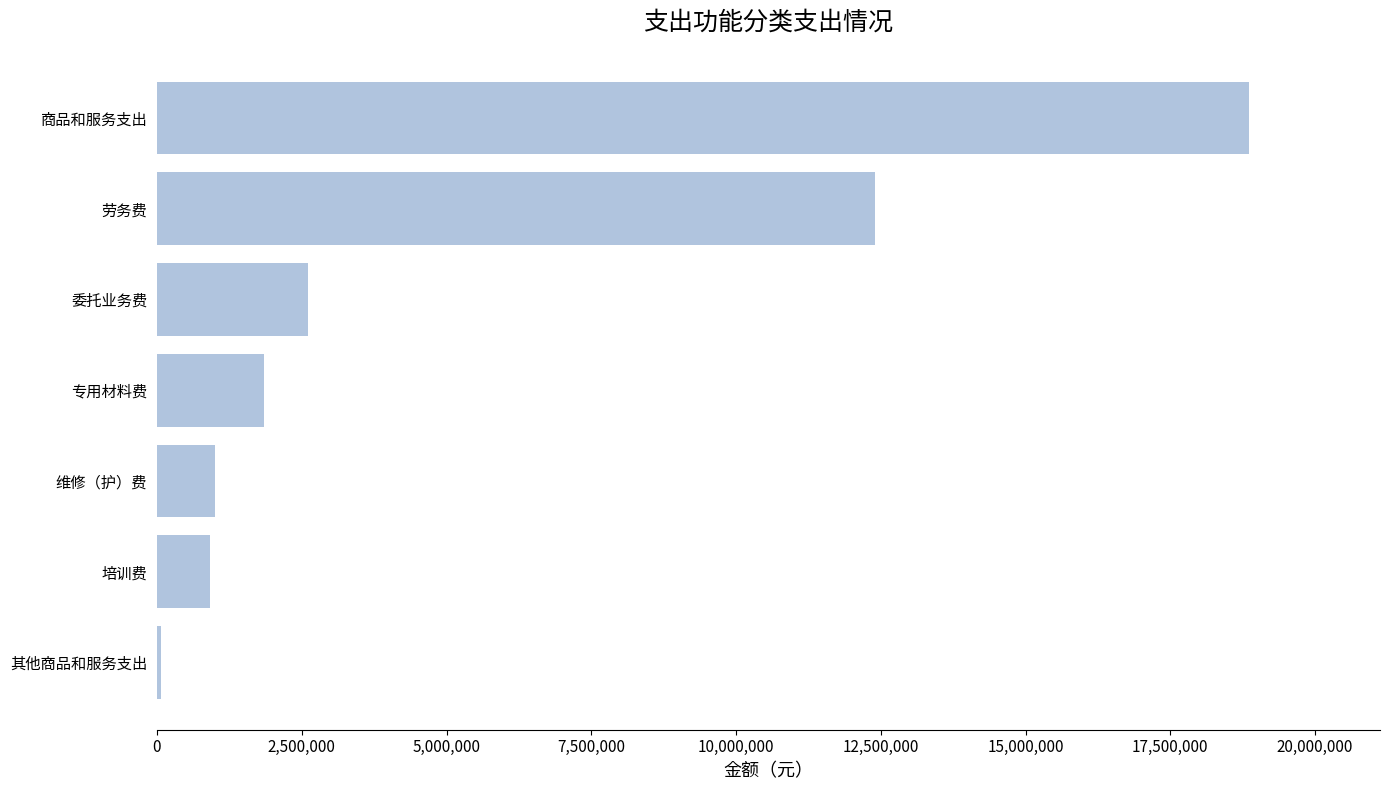

True or false: the data shows 916531.8 at 培训费.

True